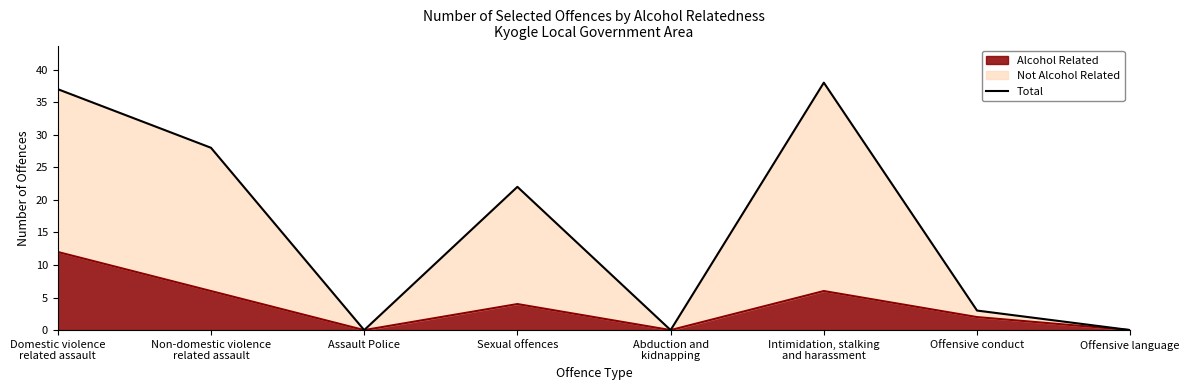

What is the difference between the maximum and minimum values?

38